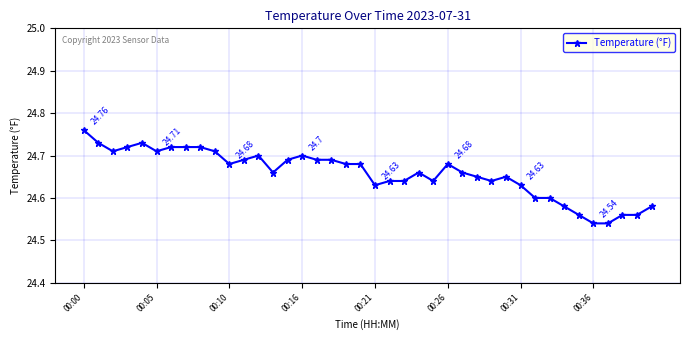

Reading left to right, what are all the values shown in this chart?

24.8	24.7	24.7	24.7	24.7	24.7	24.7	24.7	24.7	24.7	24.7	24.7	24.7	24.7	24.7	24.7	24.7	24.7	24.7	24.7	24.6	24.6	24.6	24.7	24.6	24.7	24.7	24.6	24.6	24.6	24.6	24.6	24.6	24.6	24.6	24.5	24.5	24.6	24.6	24.6